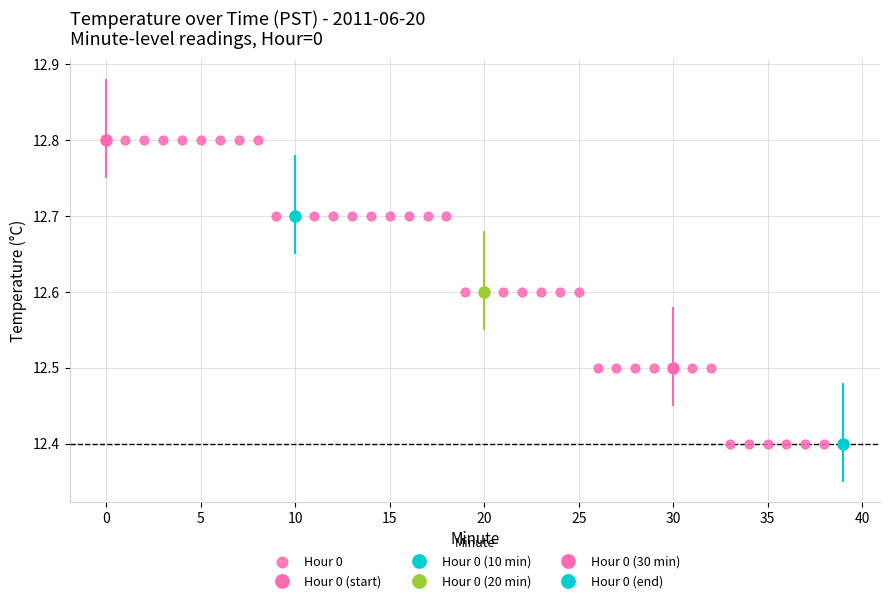

What is the range of Y values (max minus min)?

0.4